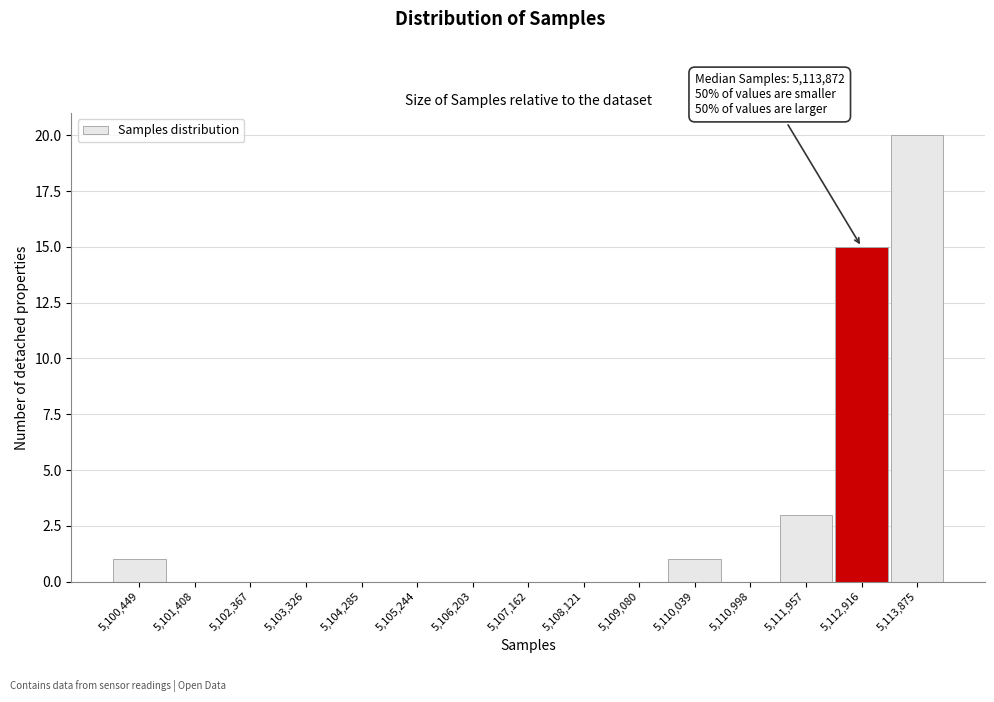

Reading left to right, extract all data points from this chart.

5,100,449=1	5,101,408=0	5,102,367=0	5,103,326=0	5,104,285=0	5,105,244=0	5,106,203=0	5,107,162=0	5,108,121=0	5,109,080=0	5,110,039=1	5,110,998=0	5,111,957=3	5,112,916=15	5,113,875=20